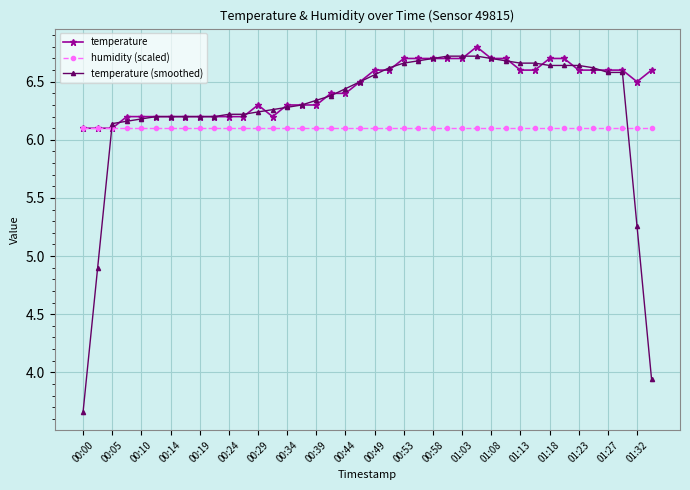

List the series in order of their overall mean, highest first.

temperature, temperature (smoothed), humidity (scaled)